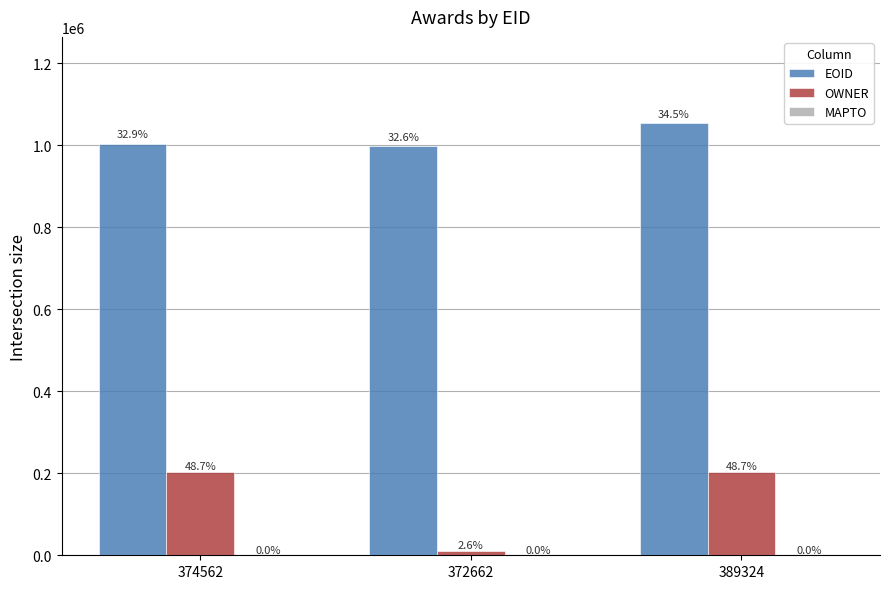

Does the chart contain stacked bars?

No